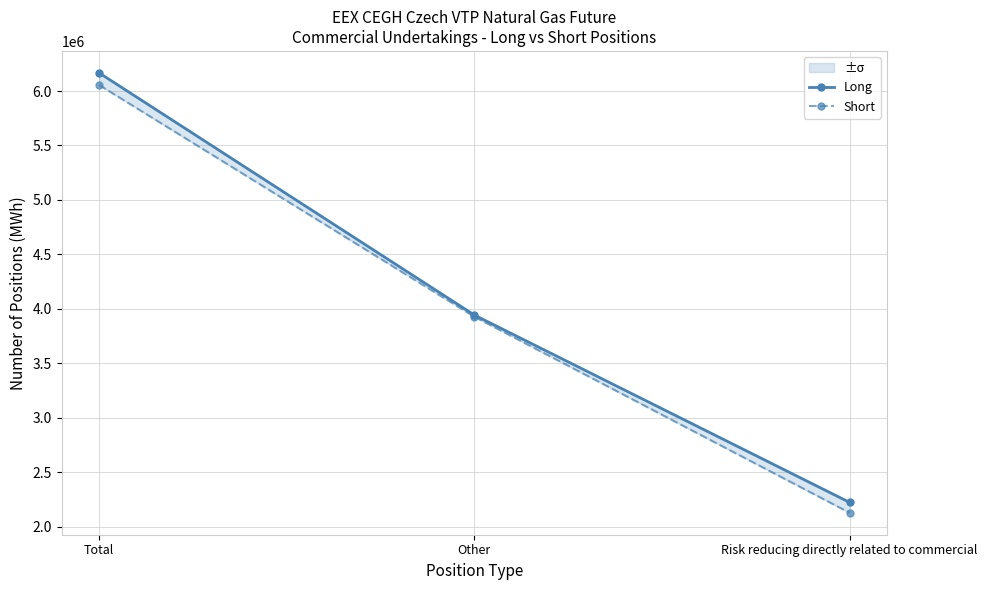

What is the maximum value for Short?

6055227